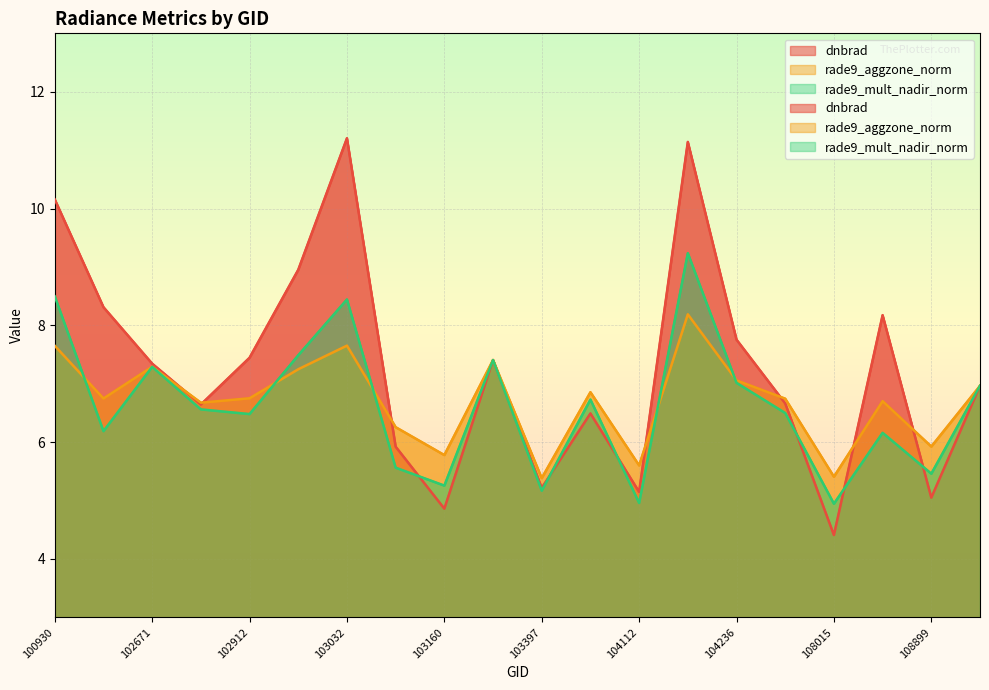

Reading right to left, list all the values displayed in this chart.

dnbrad: 109072=7.0	108899=5.0	108715=8.2	108015=4.4	104355=6.7	104236=7.8	104229=11.1	104112=5.1	103761=6.5	103397=5.2	103279=7.4	103160=4.9	103040=5.9	103032=11.2	102920=9.0	102912=7.4	102792=6.6	102671=7.3	102421=8.3	100930=10.2
rade9_aggzone_norm: 109072=7.0	108899=5.9	108715=6.7	108015=5.4	104355=6.7	104236=7.1	104229=8.2	104112=5.6	103761=6.9	103397=5.4	103279=7.4	103160=5.8	103040=6.3	103032=7.7	102920=7.2	102912=6.8	102792=6.7	102671=7.3	102421=6.7	100930=7.7
rade9_mult_nadir_norm: 109072=7.0	108899=5.5	108715=6.2	108015=4.9	104355=6.5	104236=7.0	104229=9.2	104112=5.0	103761=6.7	103397=5.2	103279=7.4	103160=5.3	103040=5.6	103032=8.4	102920=7.5	102912=6.5	102792=6.6	102671=7.3	102421=6.2	100930=8.5